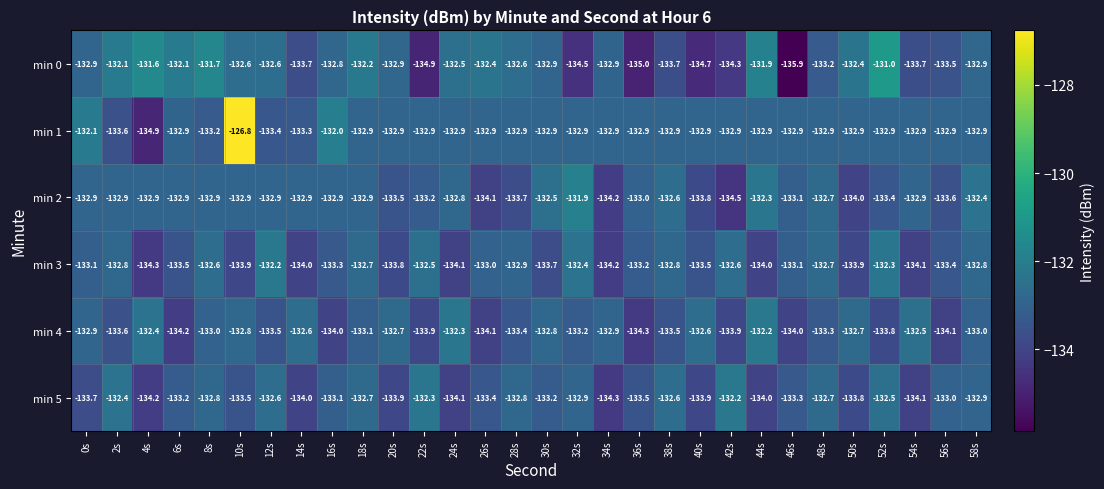

The min 1 series shows -132.9 at 26s. True or false?

True